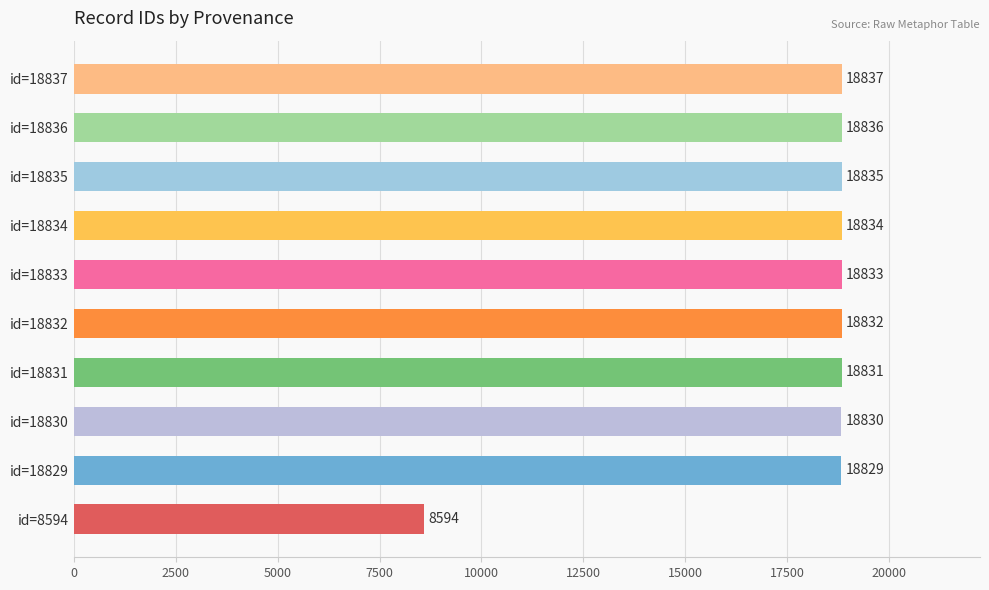

The chart shows a value of 8594 at id=8594. True or false?

True